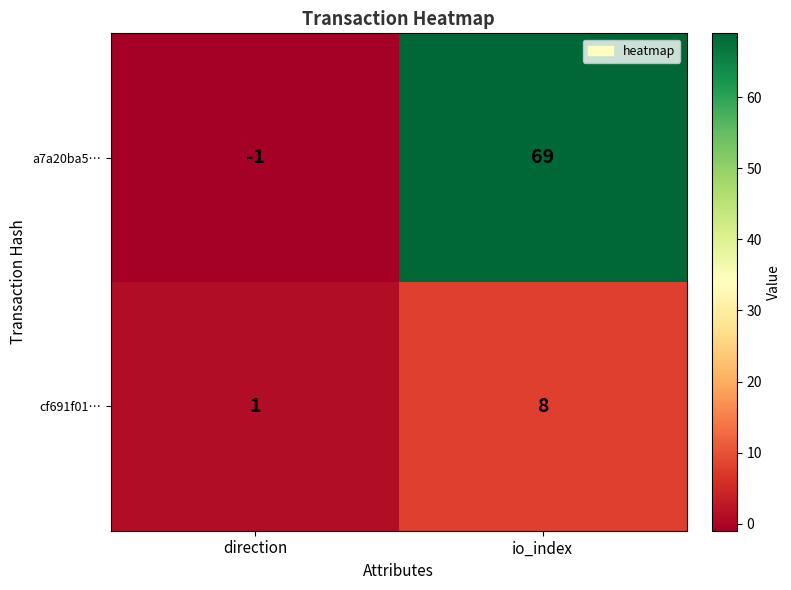

Rank the series by their maximum value, from highest to lowest.

a7a20ba5…, cf691f01…